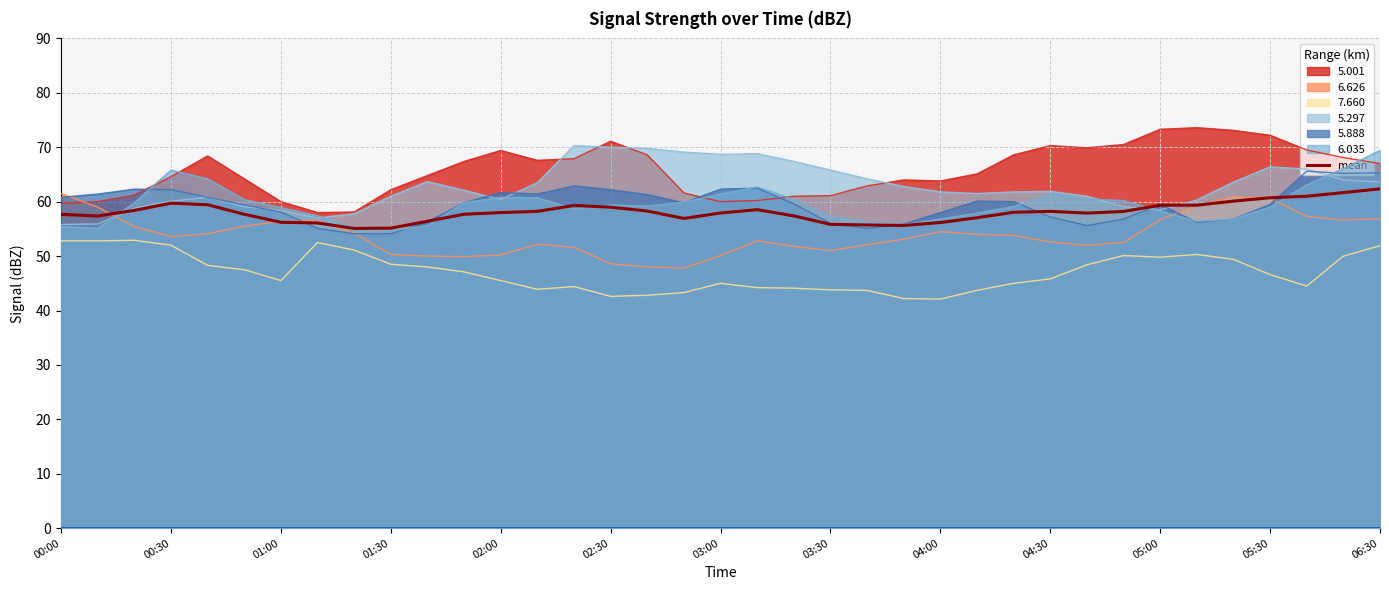

How many interior local valleys (lower than both neighbors) does the data have?

6